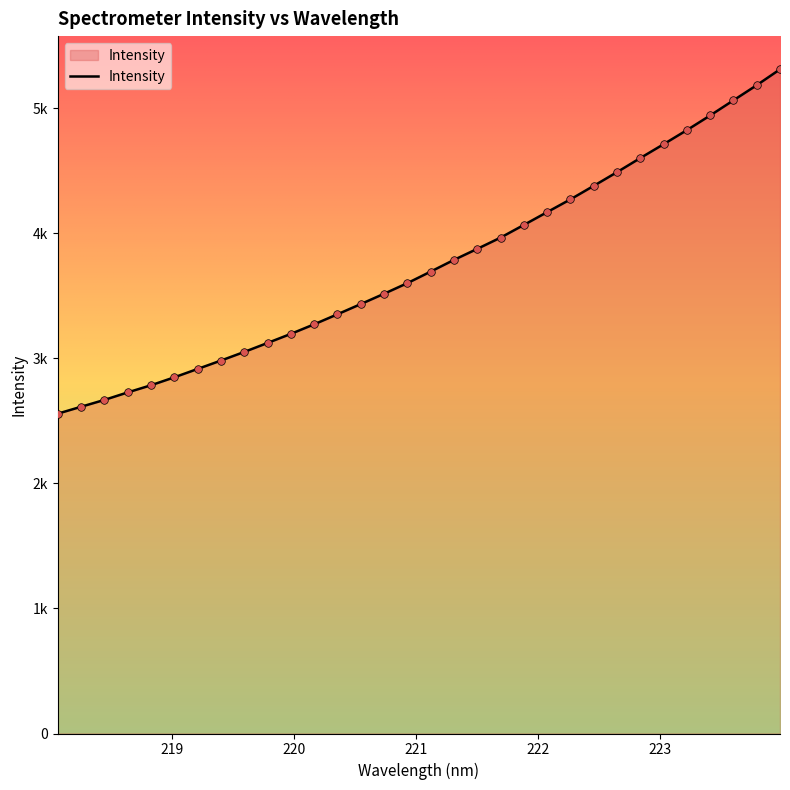

Does the chart have visible grid lines?

No